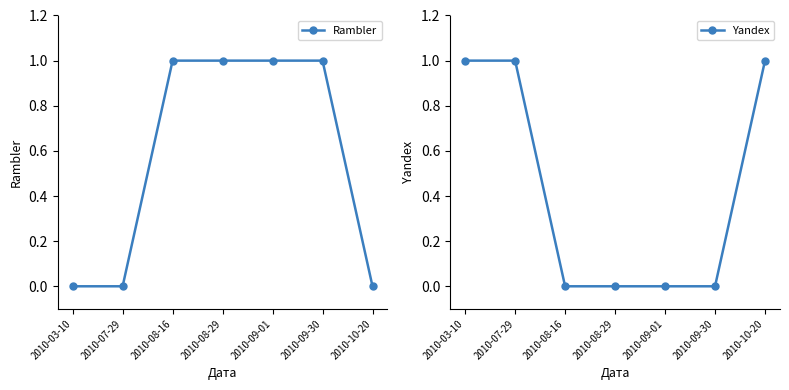

The Rambler series shows 0 at 2010-09-30. True or false?

False